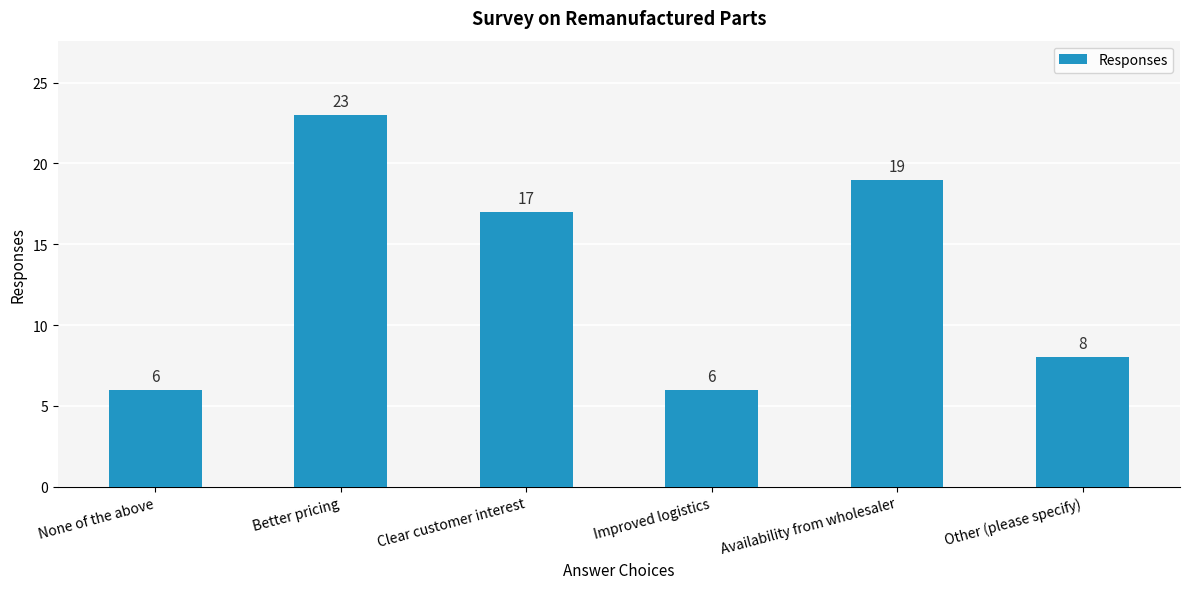

What is the difference between the second highest and second lowest values?

13